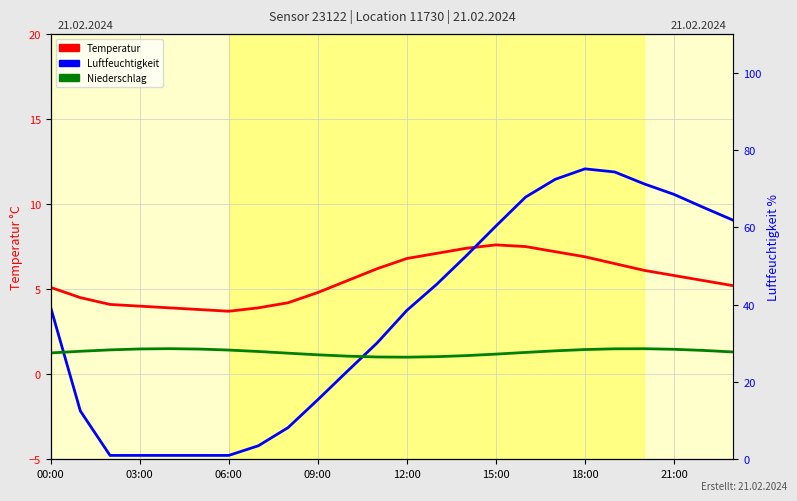

Rank the series by their maximum value, from highest to lowest.

Luftfeuchtigkeit, Niederschlag, Temperatur